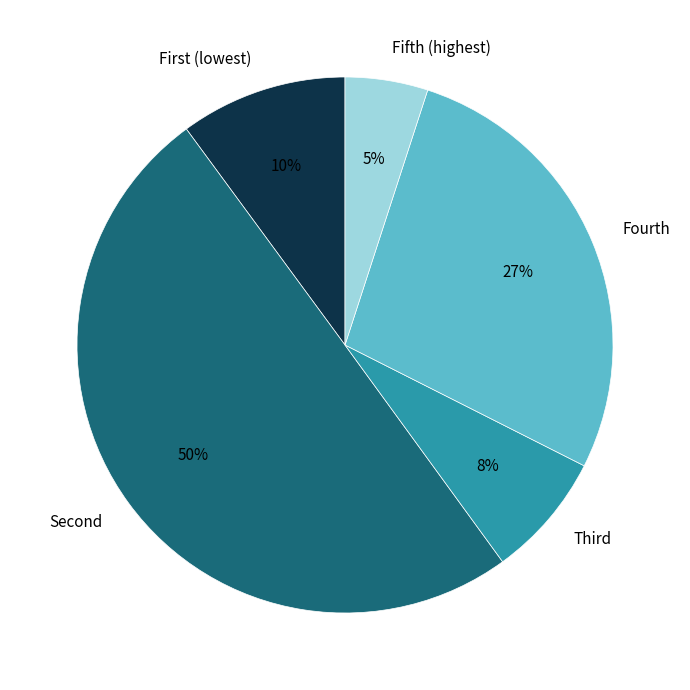

The Fifth (highest) slice represents 5% of the pie. True or false?

True